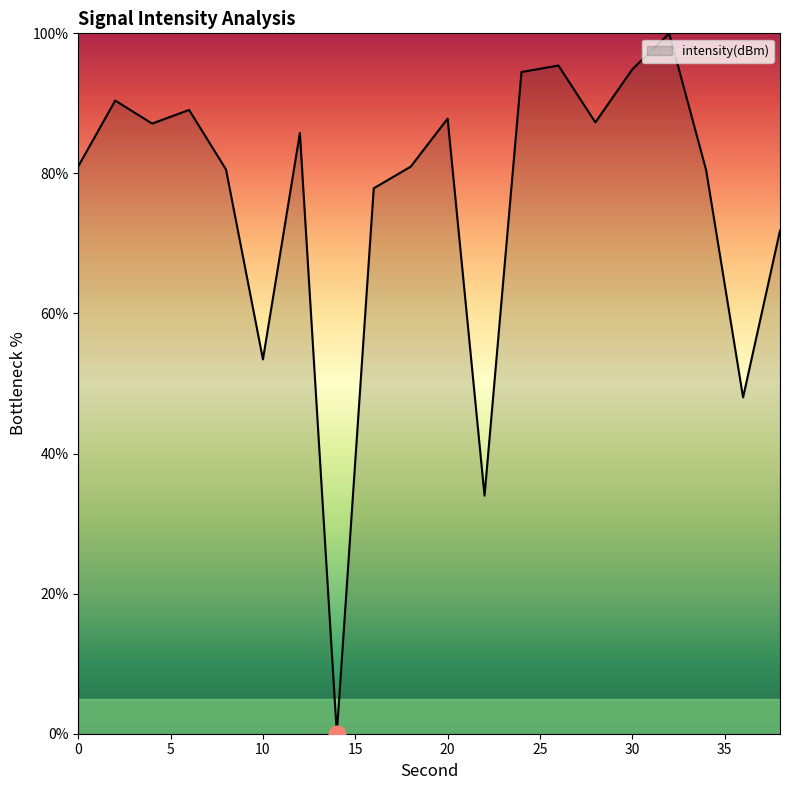

What is the difference between the maximum and minimum values?

100.0